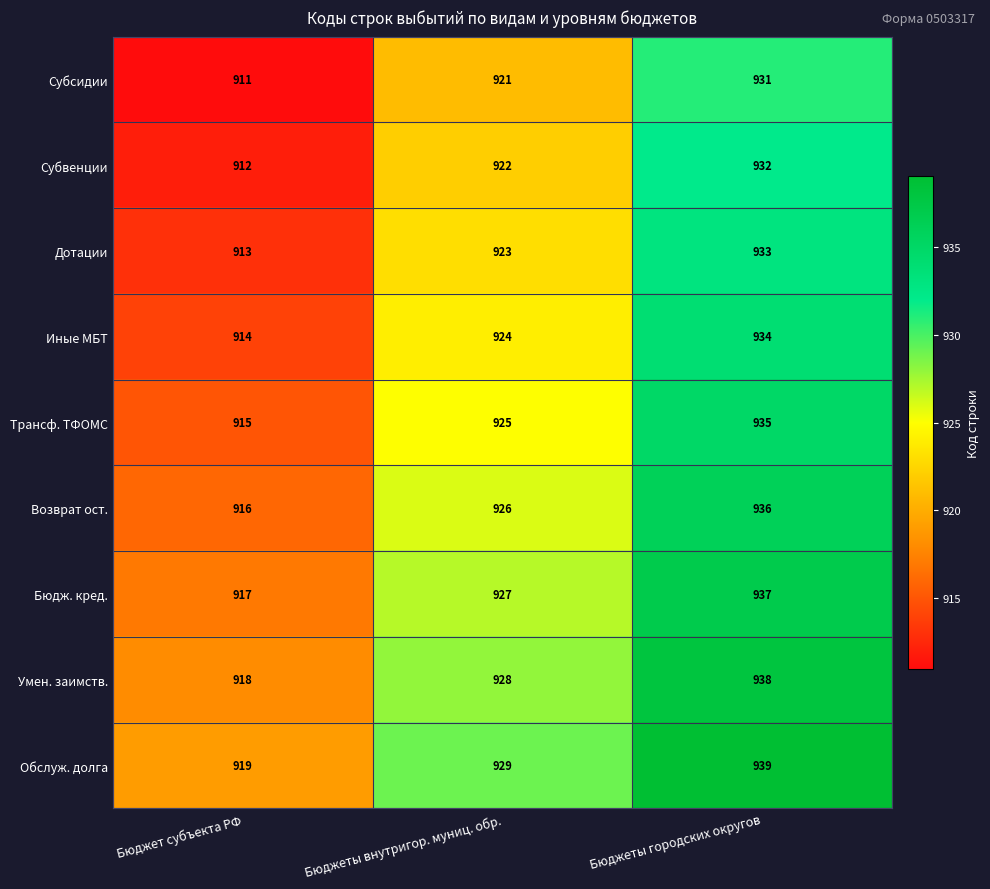

What is the lowest value of the Возврат ост. series?

916